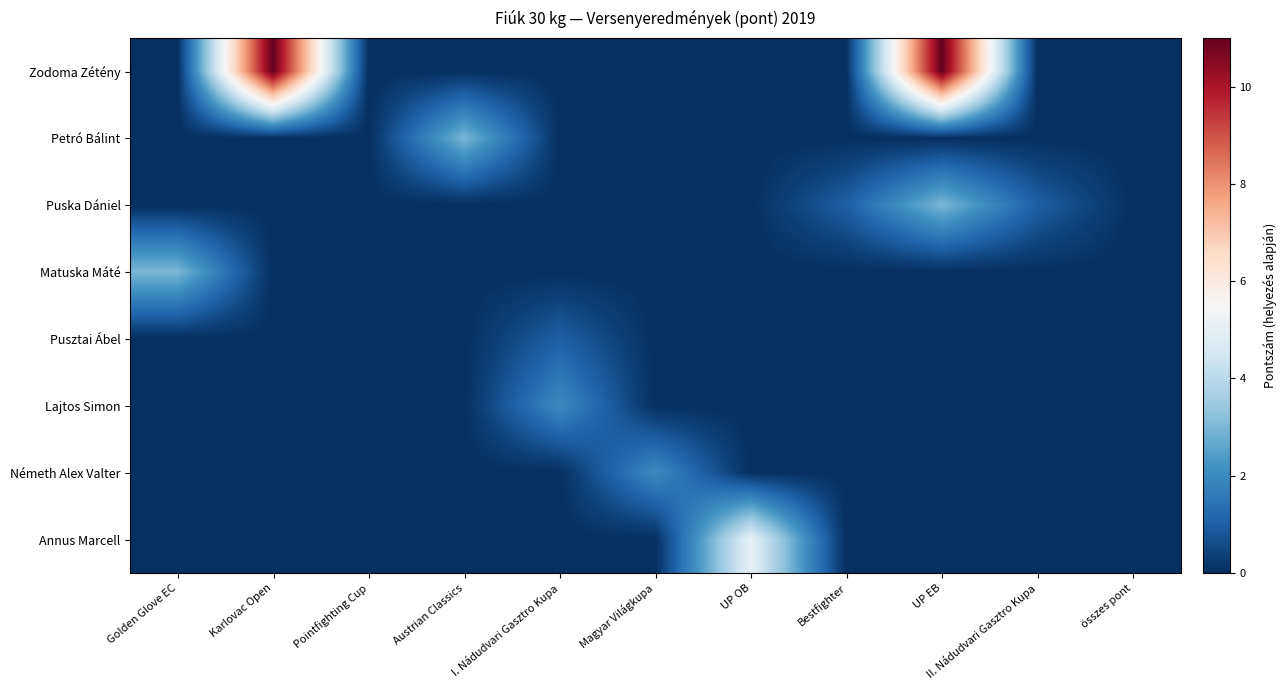

Reading left to right, transcribe all the data shown in this chart.

Zodoma Zétény: Golden Glove EC=0	Karlovac Open=11	Pointfighting Cup=0	Austrian Classics=0	I. Nádudvari Gasztro Kupa=0	Magyar Világkupa=0	UP OB=0	Bestfighter=0	UP EB=11	II. Nádudvari Gasztro Kupa=0	összes pont=0
Petró Bálint: Golden Glove EC=0	Karlovac Open=0	Pointfighting Cup=0	Austrian Classics=3	I. Nádudvari Gasztro Kupa=0	Magyar Világkupa=0	UP OB=0	Bestfighter=0	UP EB=0	II. Nádudvari Gasztro Kupa=0	összes pont=0
Puska Dániel: Golden Glove EC=0	Karlovac Open=0	Pointfighting Cup=0	Austrian Classics=0	I. Nádudvari Gasztro Kupa=0	Magyar Világkupa=0	UP OB=0	Bestfighter=1	UP EB=3	II. Nádudvari Gasztro Kupa=1	összes pont=0
Matuska Máté: Golden Glove EC=3	Karlovac Open=0	Pointfighting Cup=0	Austrian Classics=0	I. Nádudvari Gasztro Kupa=0	Magyar Világkupa=0	UP OB=0	Bestfighter=0	UP EB=0	II. Nádudvari Gasztro Kupa=0	összes pont=0
Pusztai Ábel: Golden Glove EC=0	Karlovac Open=0	Pointfighting Cup=0	Austrian Classics=0	I. Nádudvari Gasztro Kupa=1	Magyar Világkupa=0	UP OB=0	Bestfighter=0	UP EB=0	II. Nádudvari Gasztro Kupa=0	összes pont=0
Lajtos Simon: Golden Glove EC=0	Karlovac Open=0	Pointfighting Cup=0	Austrian Classics=0	I. Nádudvari Gasztro Kupa=2	Magyar Világkupa=0	UP OB=0	Bestfighter=0	UP EB=0	II. Nádudvari Gasztro Kupa=0	összes pont=0
Németh Alex Valter: Golden Glove EC=0	Karlovac Open=0	Pointfighting Cup=0	Austrian Classics=0	I. Nádudvari Gasztro Kupa=0	Magyar Világkupa=2	UP OB=0	Bestfighter=0	UP EB=0	II. Nádudvari Gasztro Kupa=0	összes pont=0
Annus Marcell: Golden Glove EC=0	Karlovac Open=0	Pointfighting Cup=0	Austrian Classics=0	I. Nádudvari Gasztro Kupa=0	Magyar Világkupa=0	UP OB=5	Bestfighter=0	UP EB=0	II. Nádudvari Gasztro Kupa=0	összes pont=0